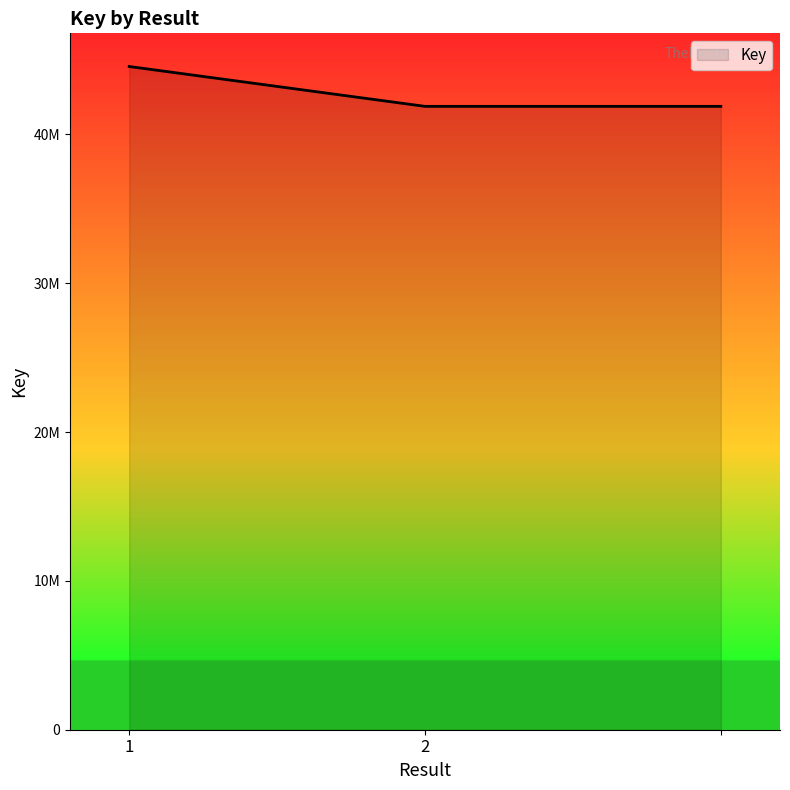

What is the minimum value shown in the chart?

41884310